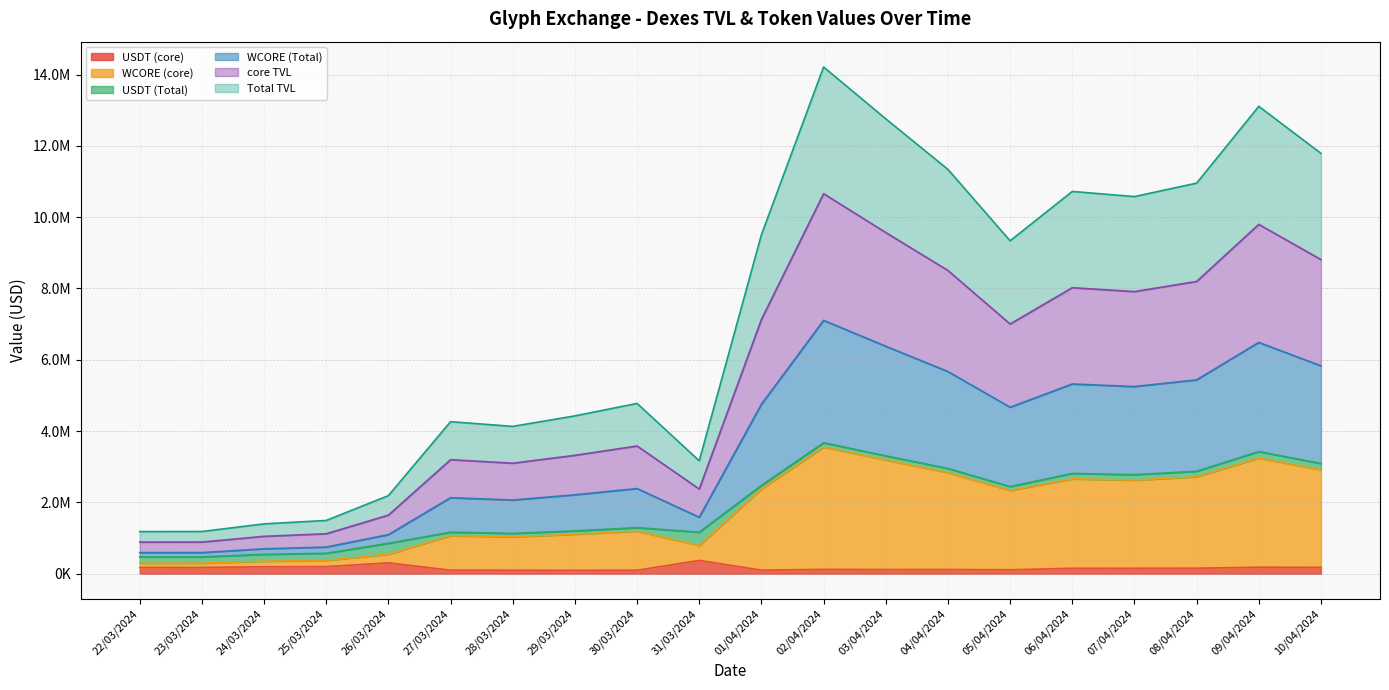

What is the minimum value shown in the chart?

93950.6